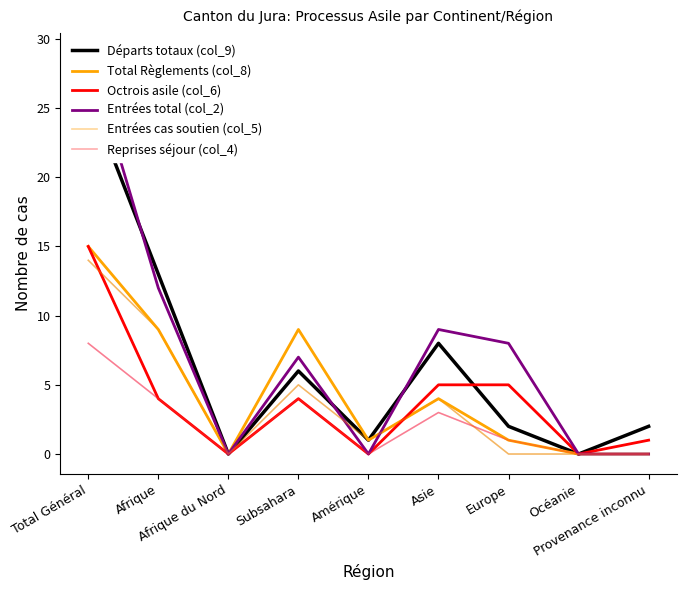

True or false: Reprises séjour (col_4) and Total Règlements (col_8) intersect in this chart.

False